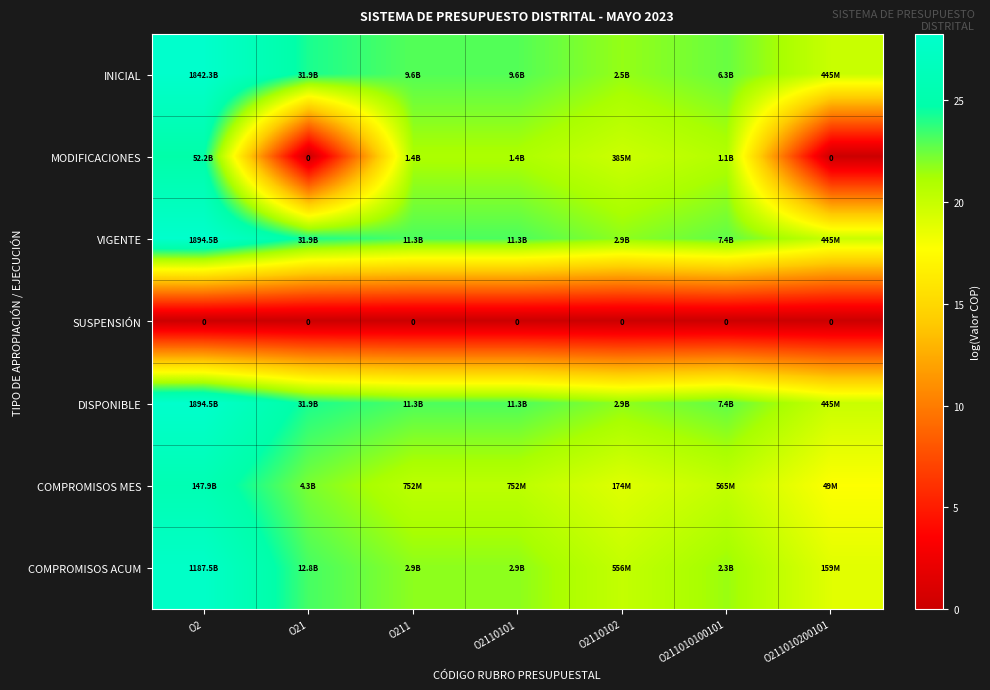

At how many categories does at least one series exceed 14?

7